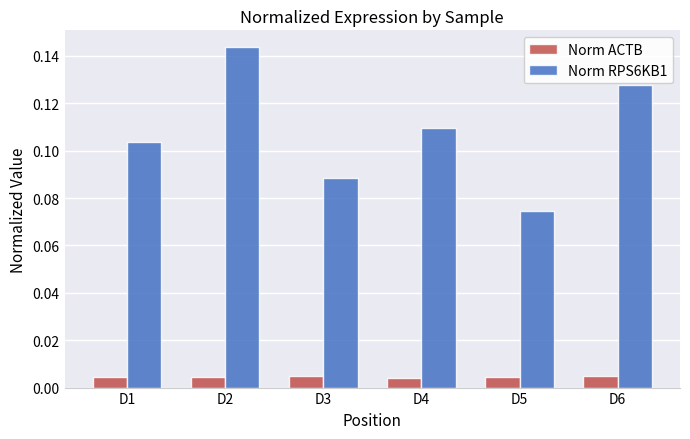

Which series has the largest range (max minus min)?

Norm RPS6KB1